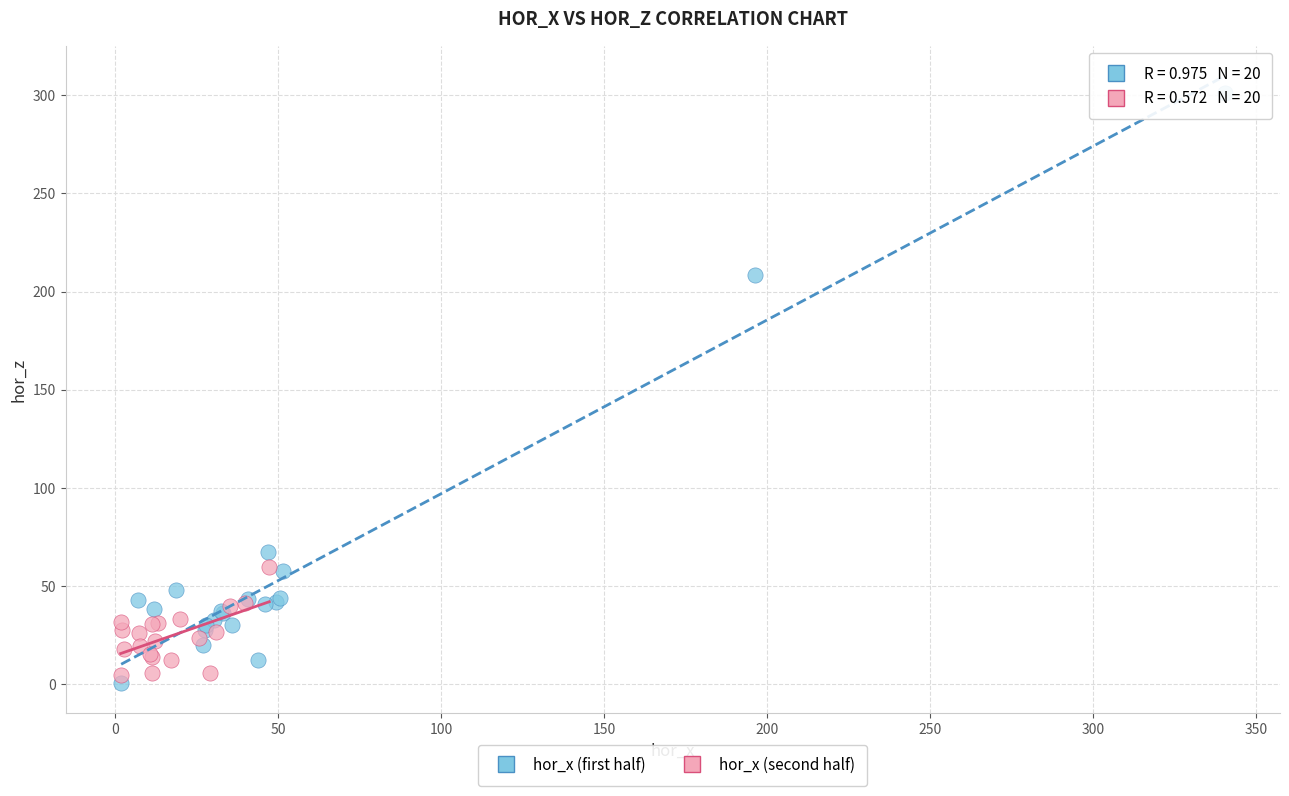

Which series has the largest Y range (max minus min)?

hor_x (first half)